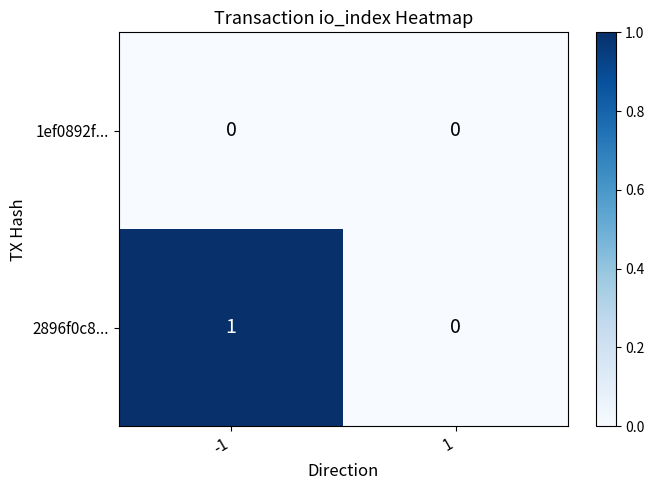

Which series has the widest spread of values?

2896f0c8...